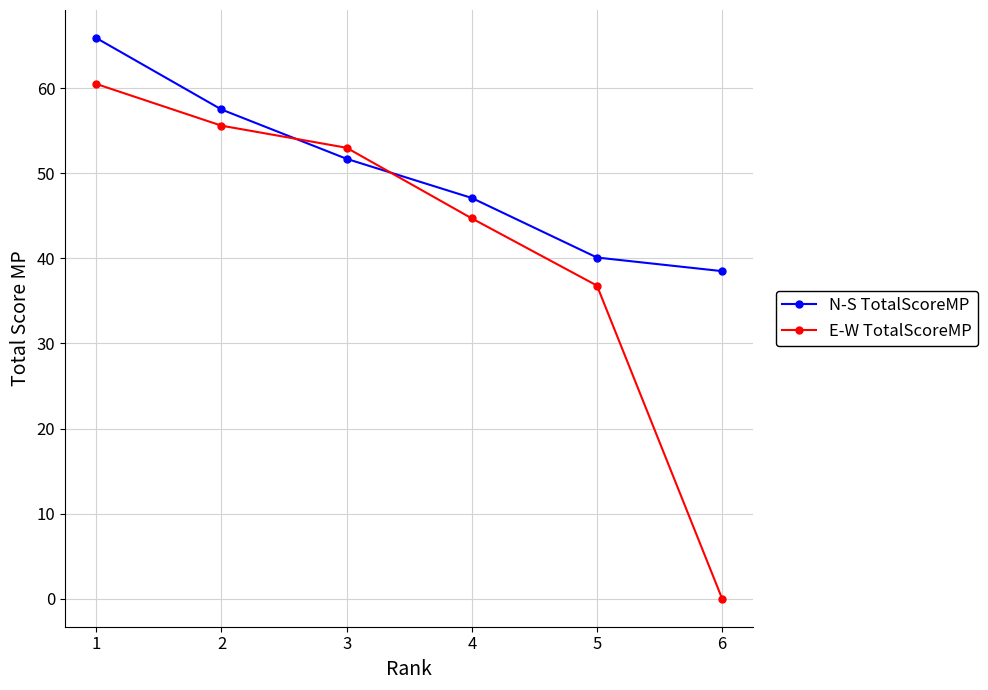

Reading left to right, what are all the values shown in this chart?

N-S TotalScoreMP: 1=65.9	2=57.5	3=51.7	4=47.1	5=40.1	6=38.5
E-W TotalScoreMP: 1=60.5	2=55.6	3=53.0	4=44.7	5=36.8	6=0.0